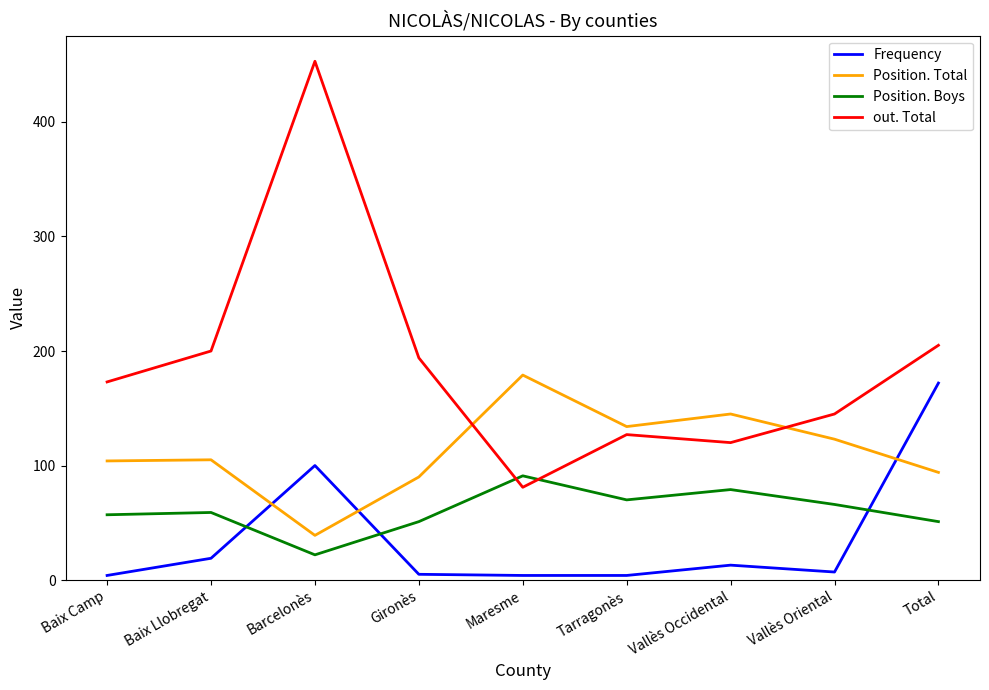

Is it true that Position. Total equals 123 at Vallès Oriental?

True